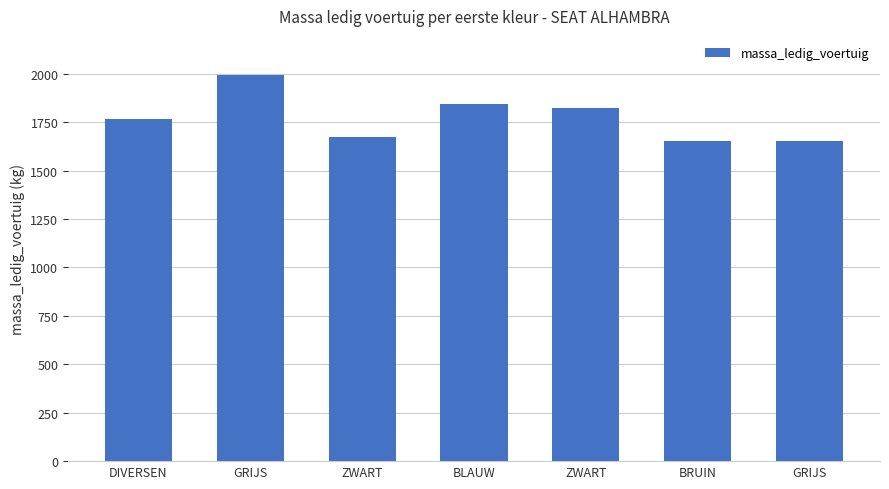

What is the approximate value at GRIJS, to the nearest 10?

2000